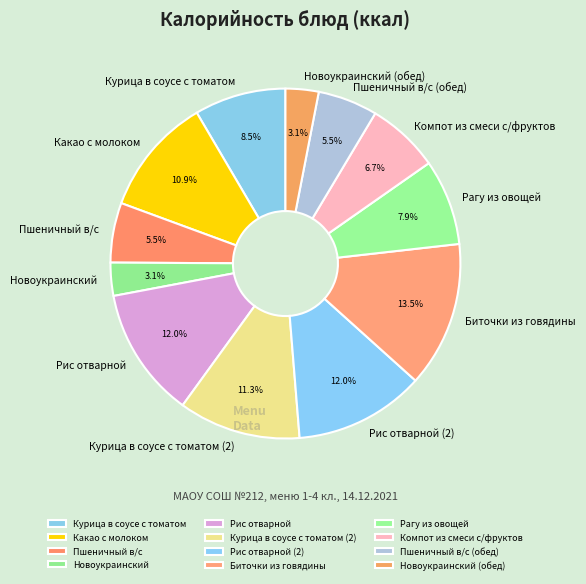

What is the ratio of the value at Рис отварной to the value at Курица в соусе с томатом (2)?

1.1